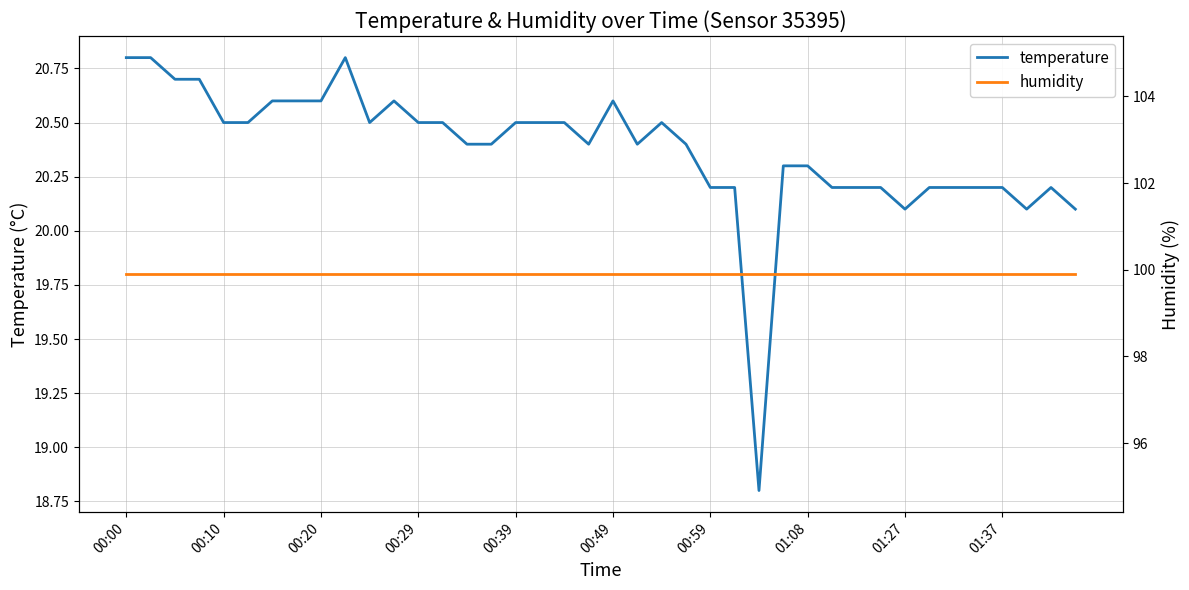

True or false: temperature and humidity cross at least once.

False